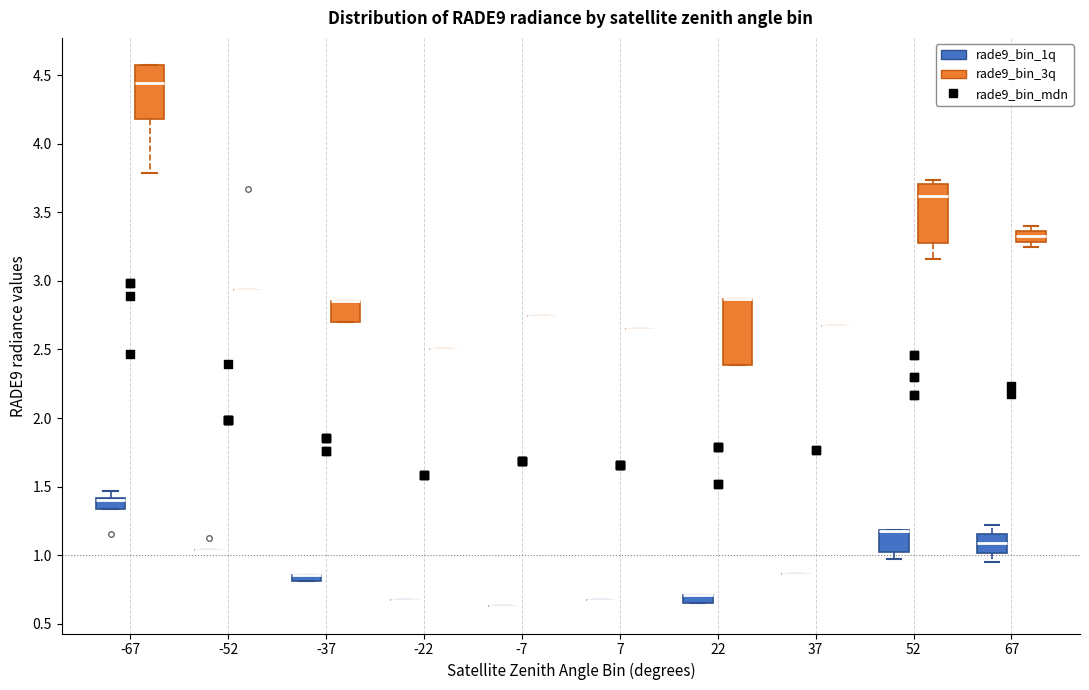

Where is the upper edge of the box for 22 (rade9_bin_1q) on the y-axis? The values are not printed on the chart, so give them approximately, as read against the axis.

0.70